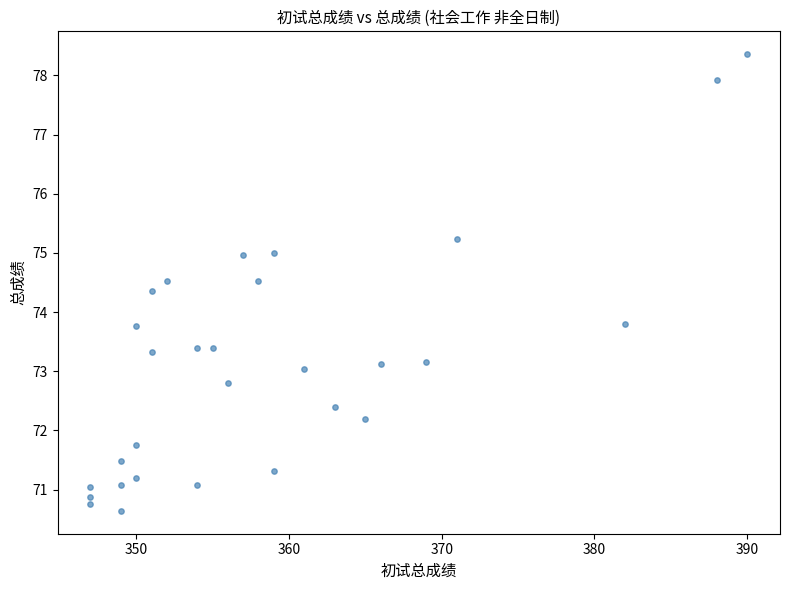

What is the range of Y values (max minus min)?

7.7